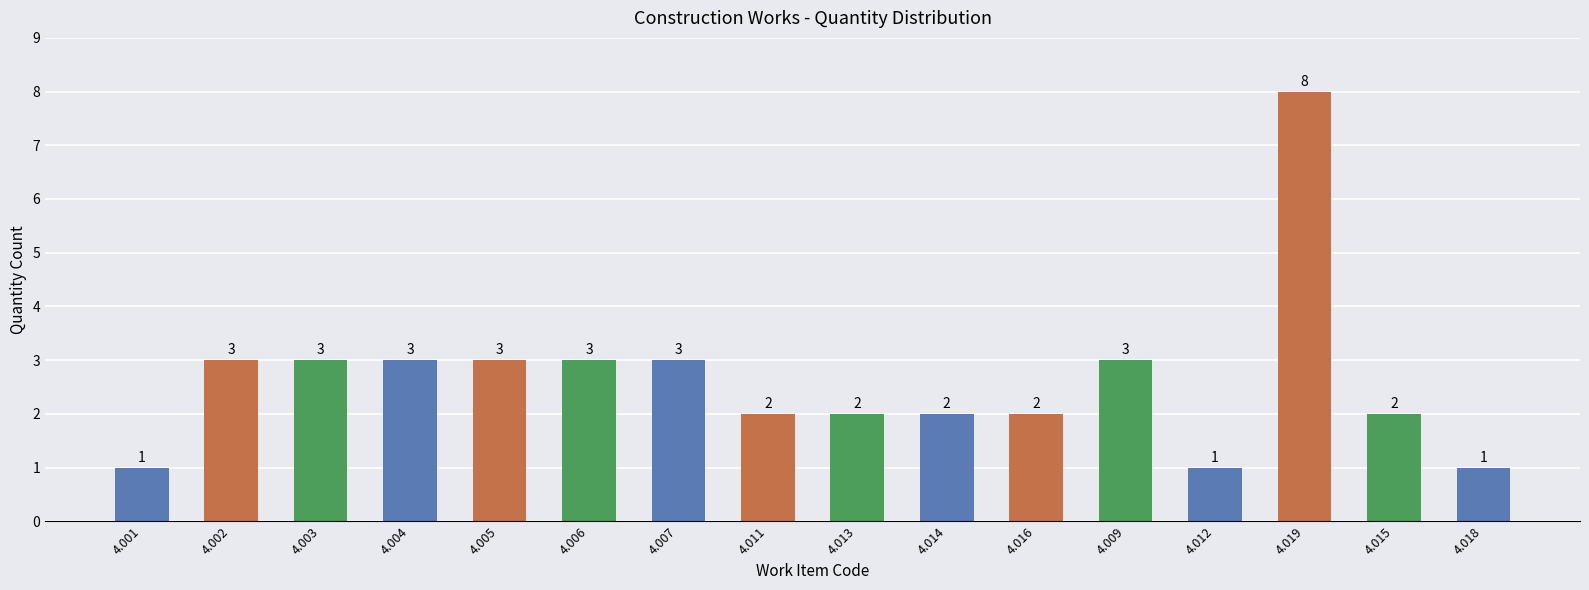

What is the label of the 8th bar from the left?

4.011